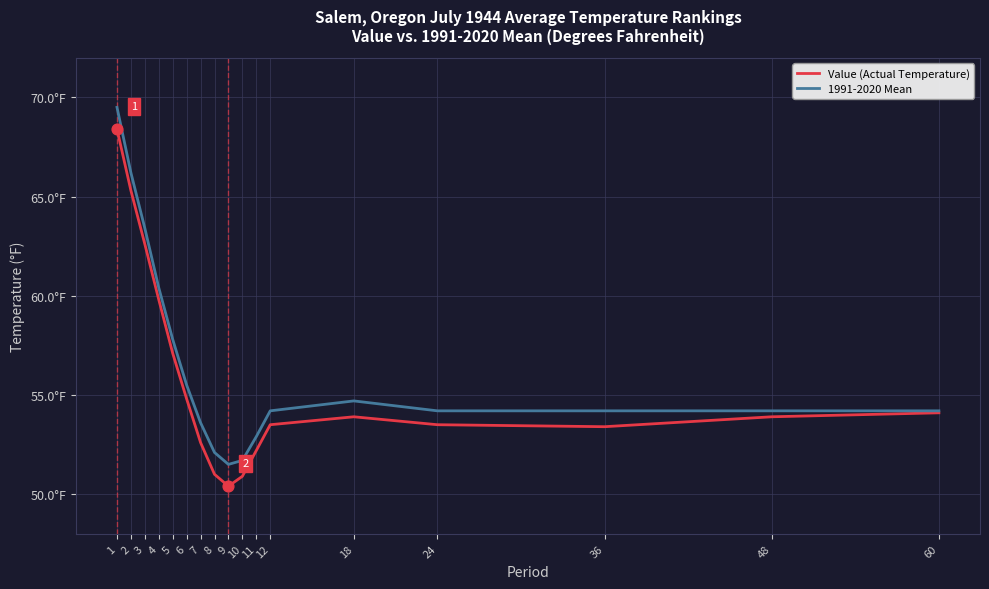

What is the total value across all series at 12?

107.7